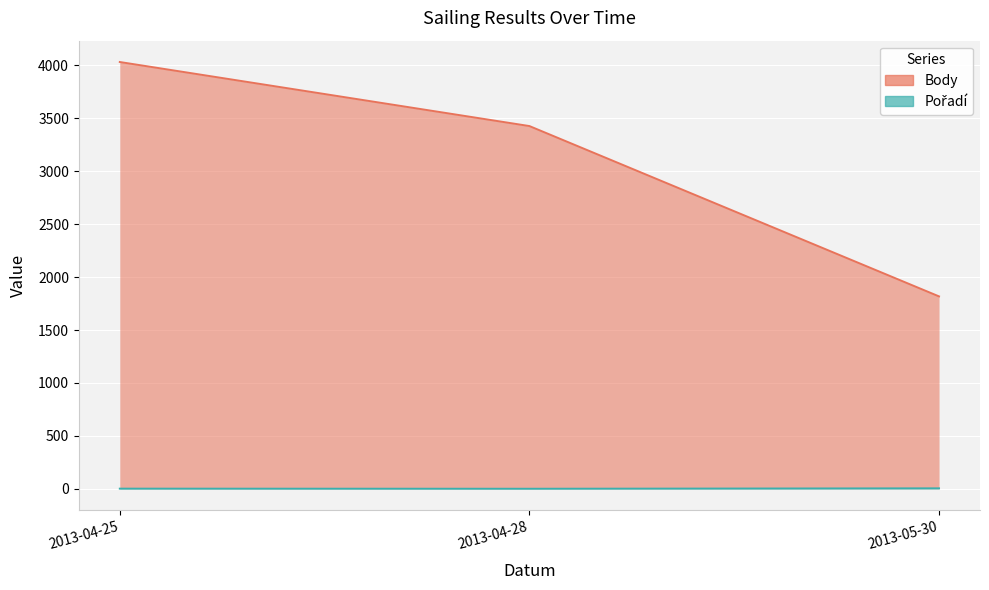

Reading right to left, what are all the values shown in this chart?

Body: 1818	3427	4032
Pořadí: 5	1	2